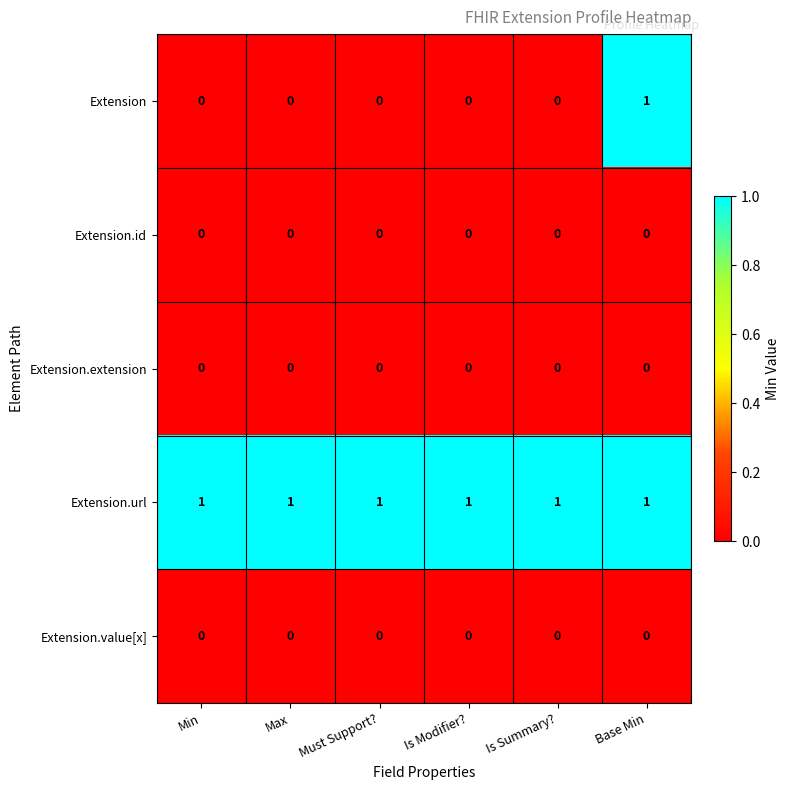

How many series are shown in this chart?

5